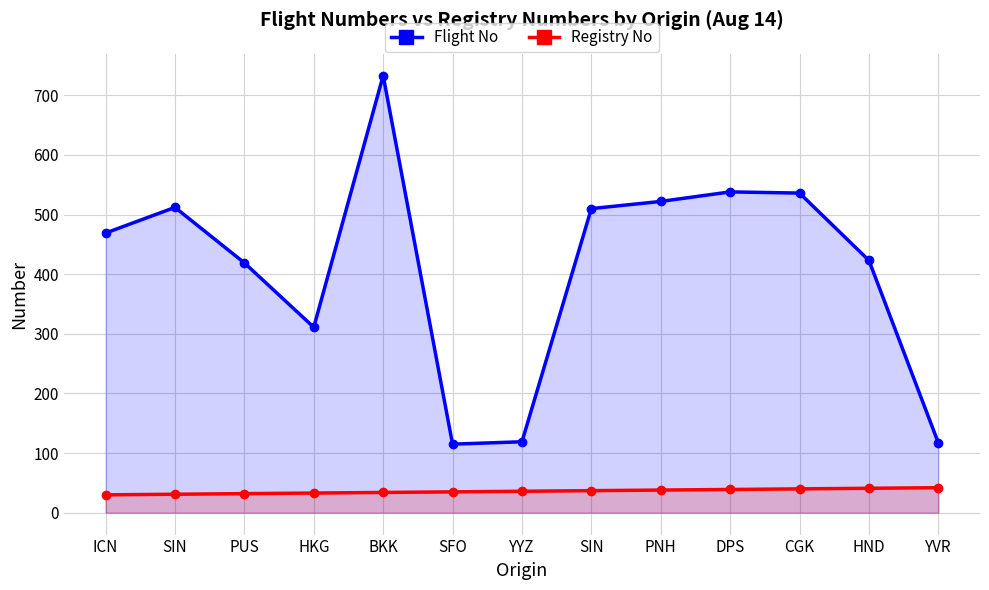

Which has a higher value, CGK or PUS?

CGK